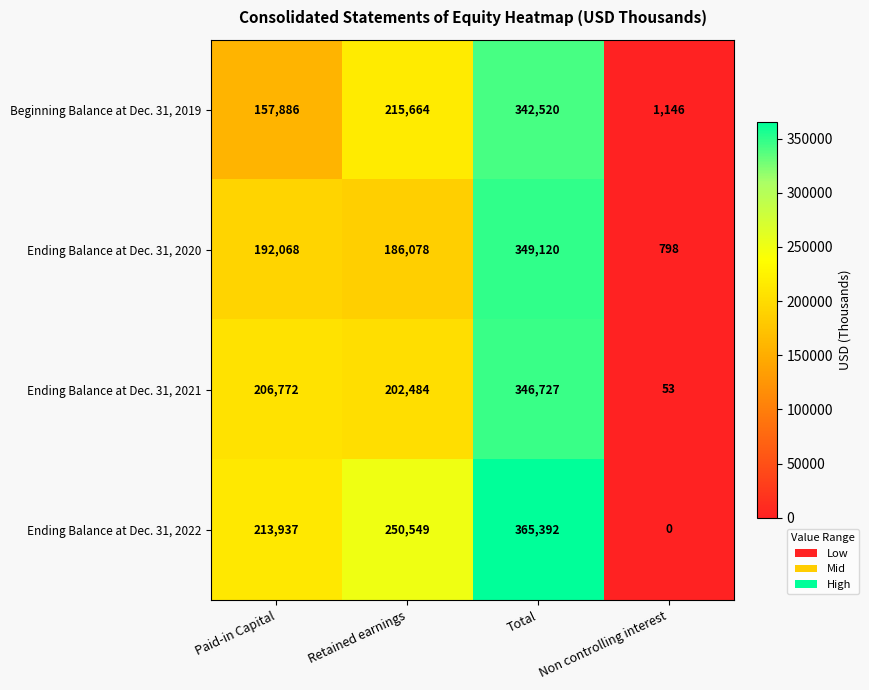

Is it true that Ending Balance at Dec. 31, 2022 equals 110707 at Paid-in Capital?

False